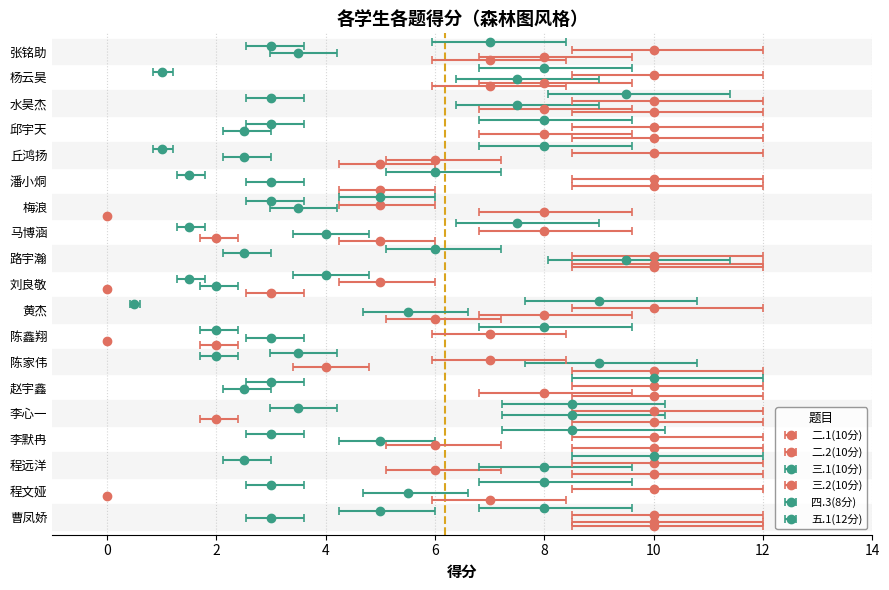

List the labels in order of 三.1(10分) value, smallest first.

刘良敬, 赵宇鑫, 丘鸿扬, 邱宇天, 曹凤娇, 陈鑫翔, 潘小烔, 梅浪, 张铭助, 马博涵, 李默冉, 程文娅, 黄杰, 水昊杰, 杨云昊, 程远洋, 李心一, 陈家伟, 路宇瀚